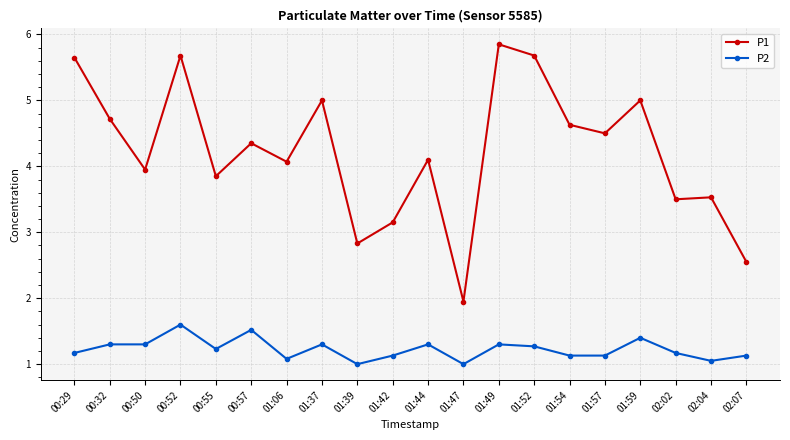

Which series has the largest total across all categories?

P1